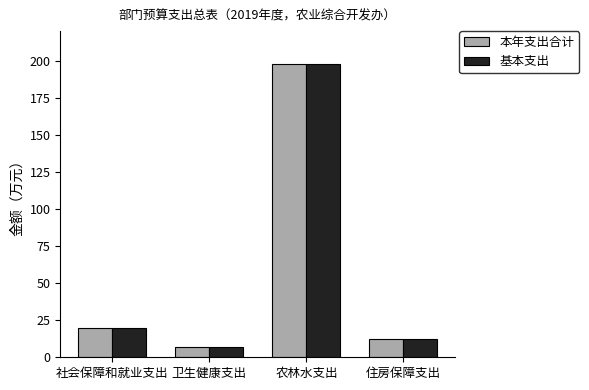

Read the 基本支出 value at 卫生健康支出.

7.1